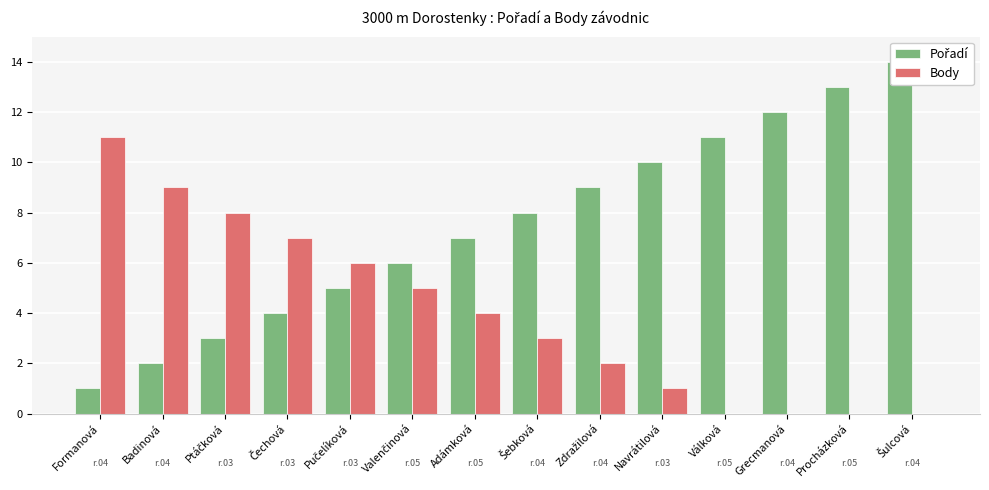

Where is Pořadí nearest to the value 7?

Adámková